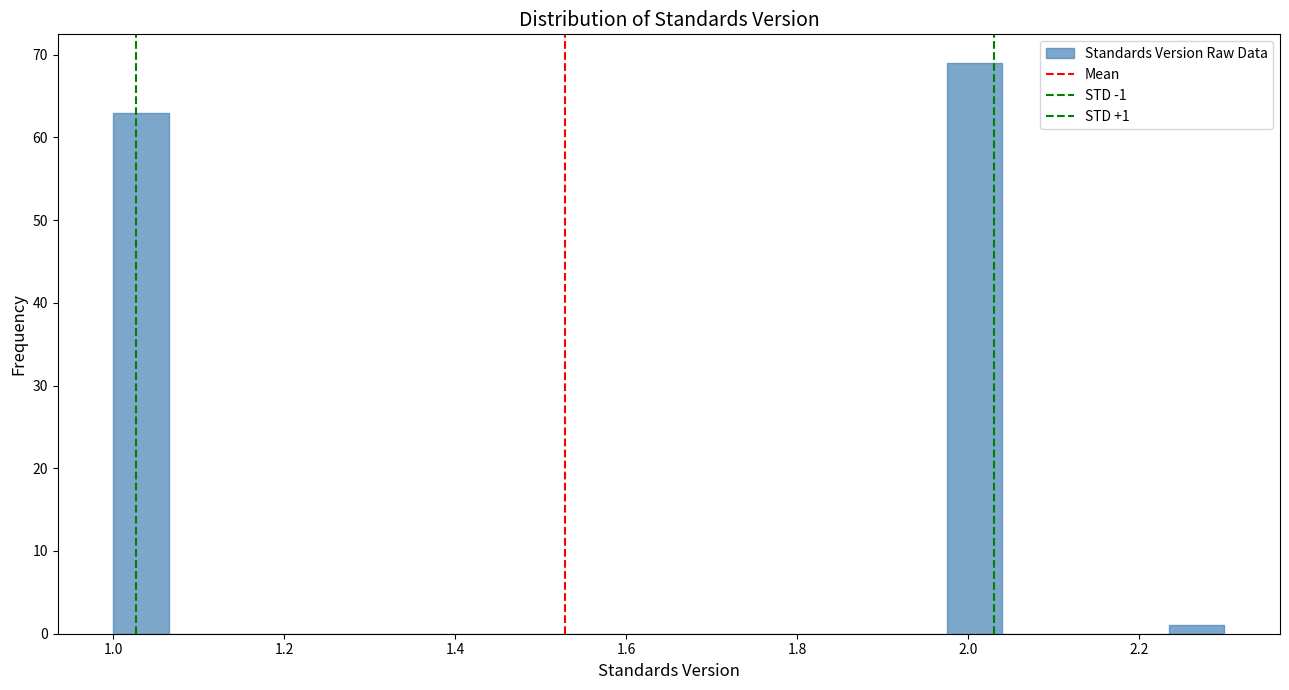

Read against the x-axis, roughly where is the centre of the tallest bar?

2.00